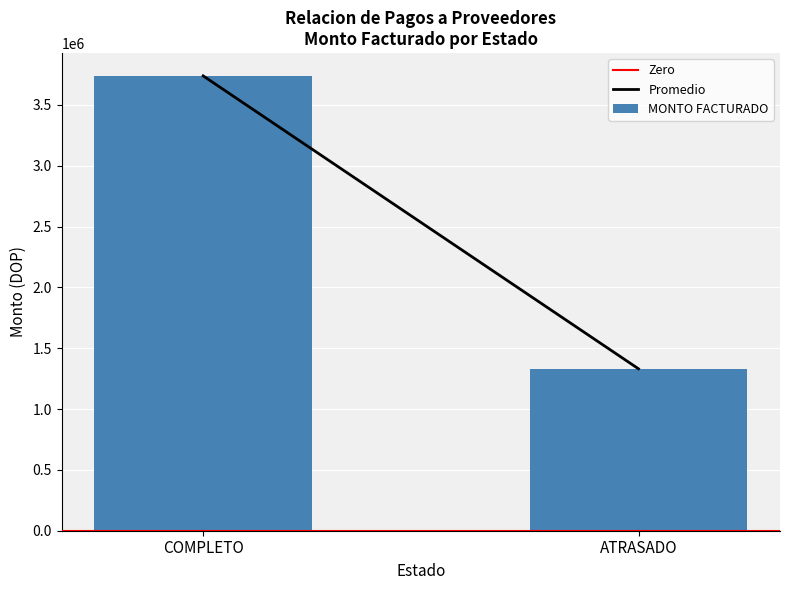

Reading right to left, list all the values displayed in this chart.

ATRASADO=1330889.9	COMPLETO=3738683.5